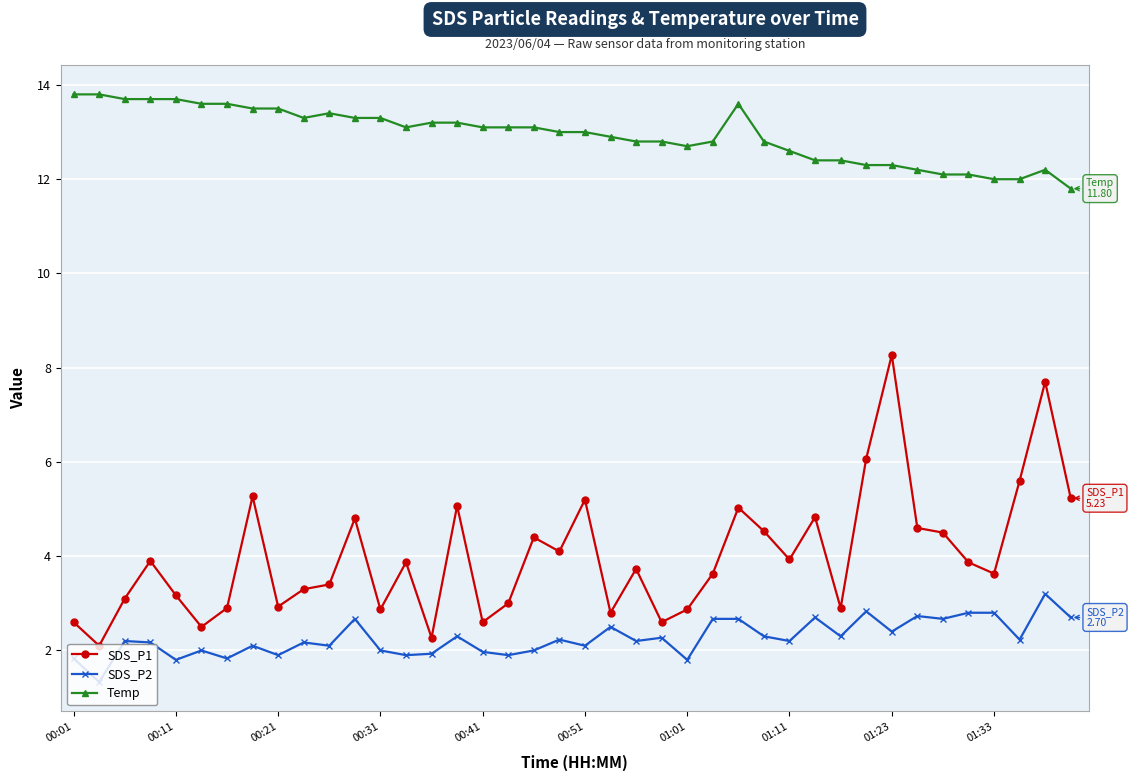

What is the maximum value for Temp?

13.8